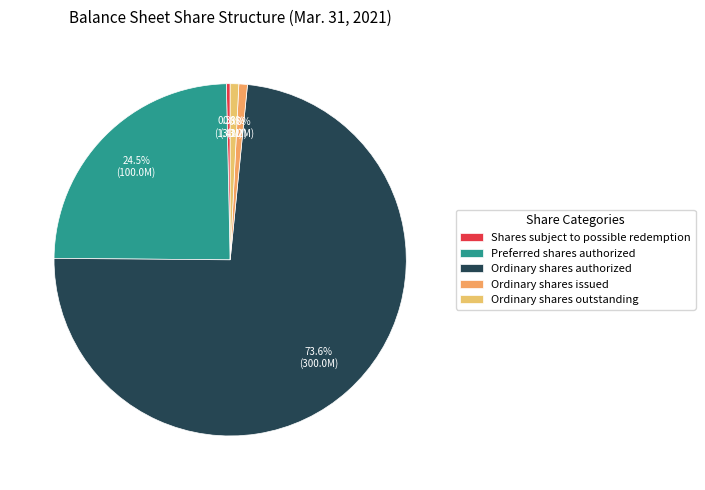

Which slice is the smallest?

Shares subject to possible redemption